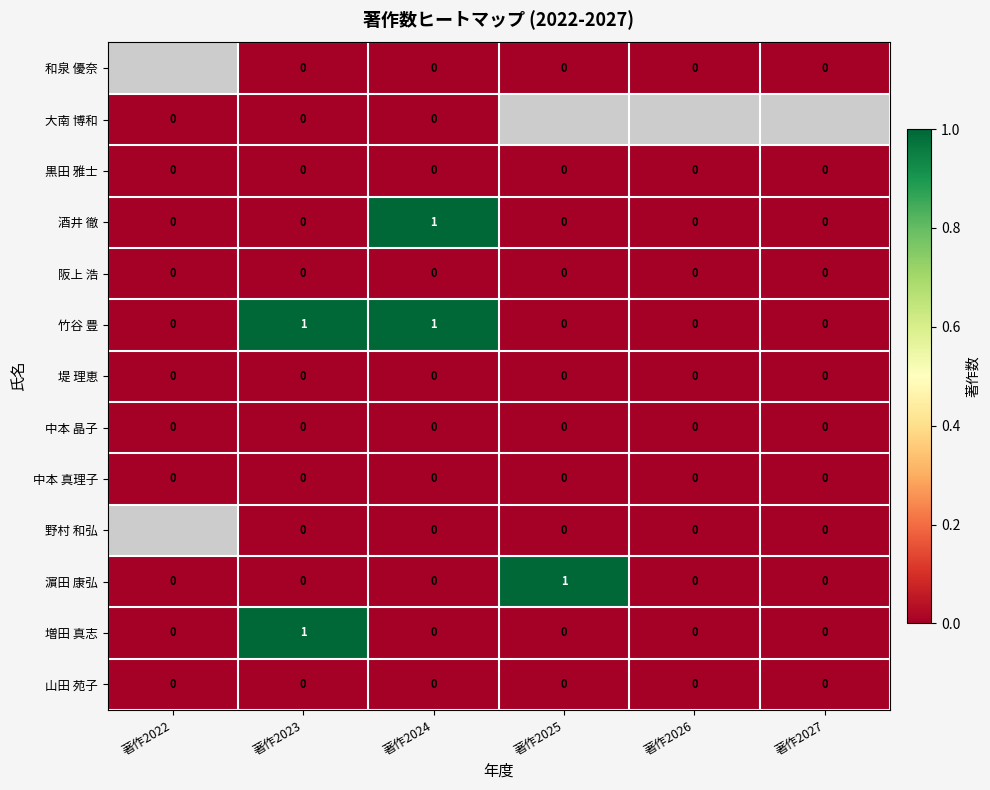

True or false: 酒井 徹 has a value of 0 at 著作2023.

True